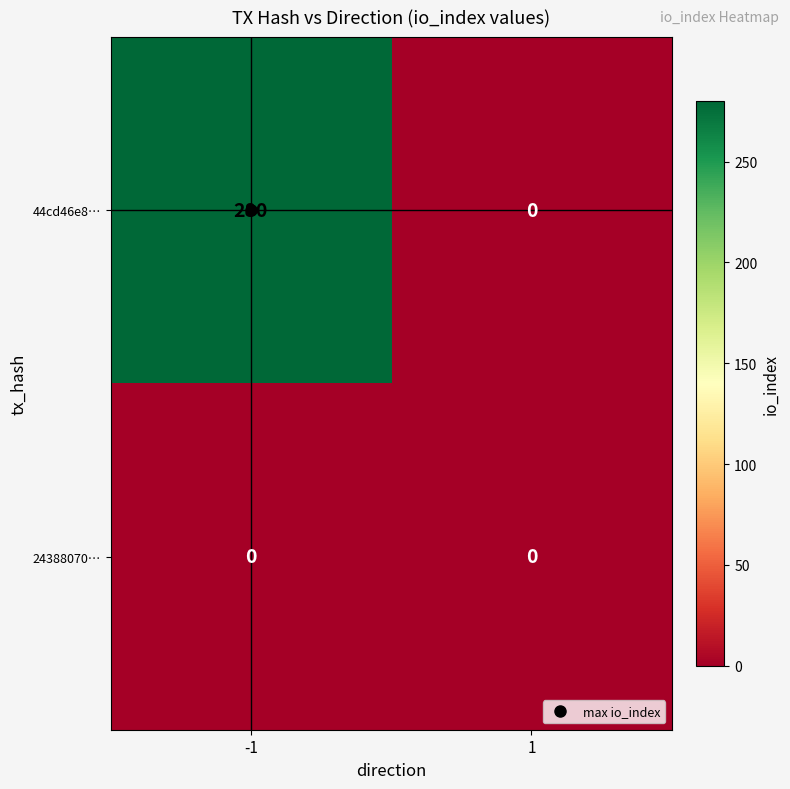

What is the sum of the 44cd46e8… values at -1 and 1?

280